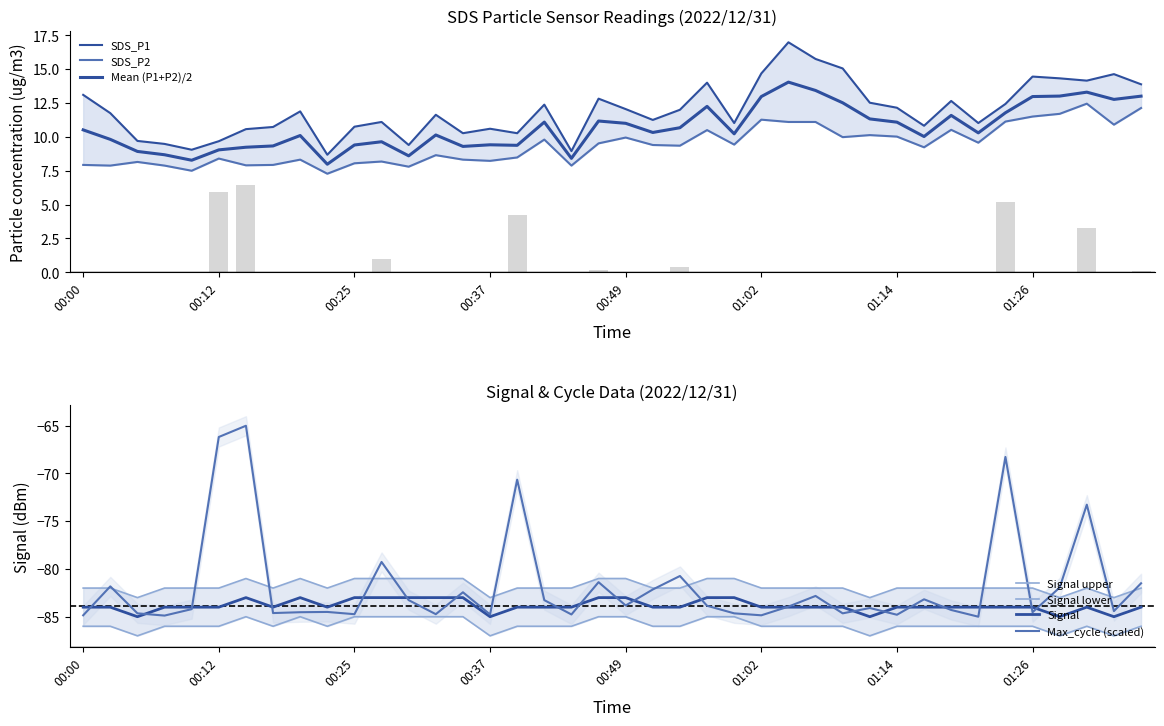

Which series has the widest spread of values?

Max_cycle